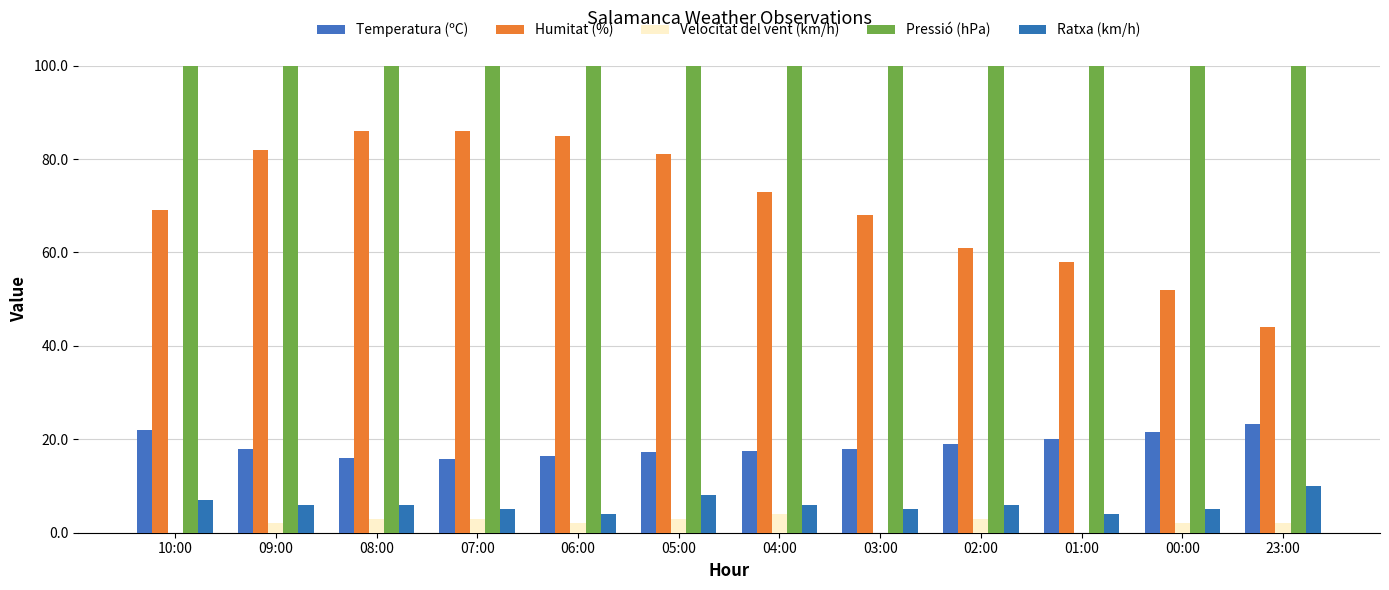

Is it true that Humitat (%) equals 81.0 at 05:00?

True